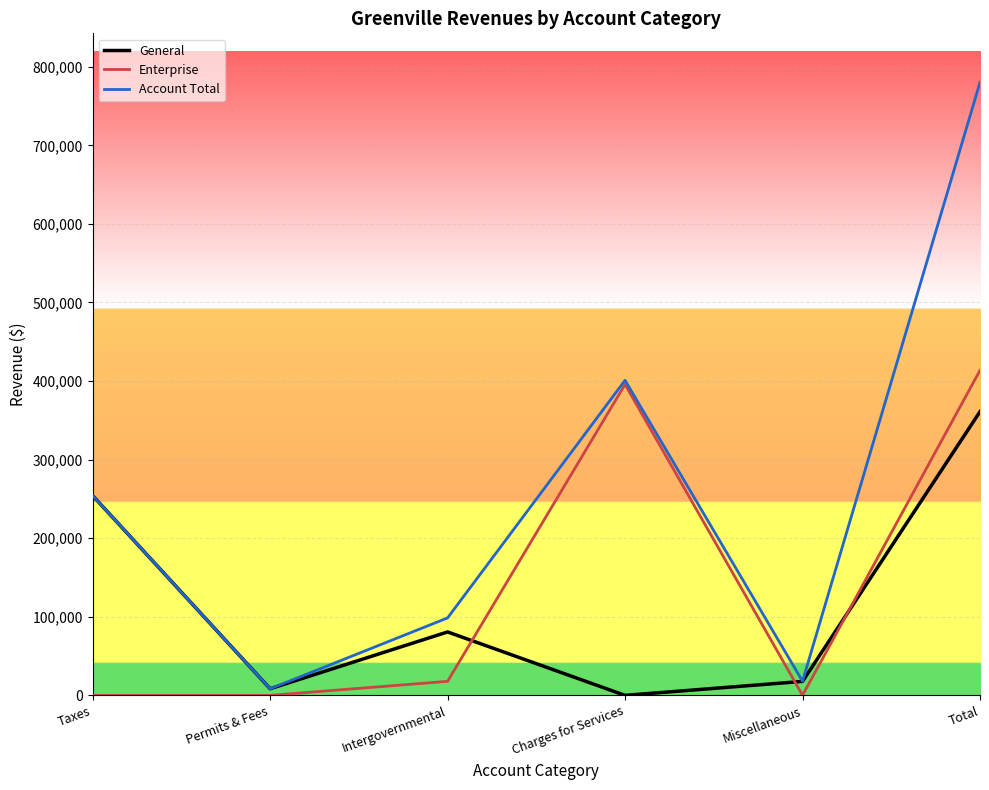

Read the General value at Intergovernmental.

80712